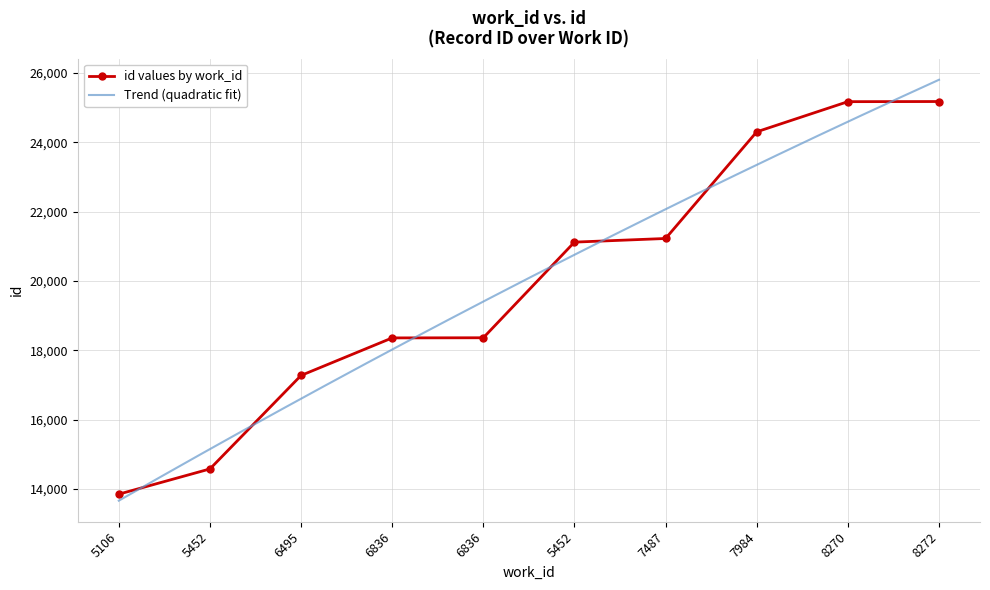

Rank the categories by value from lowest to highest.

5106, 5452, 6495, 6836, 6836, 5452, 7487, 7984, 8270, 8272